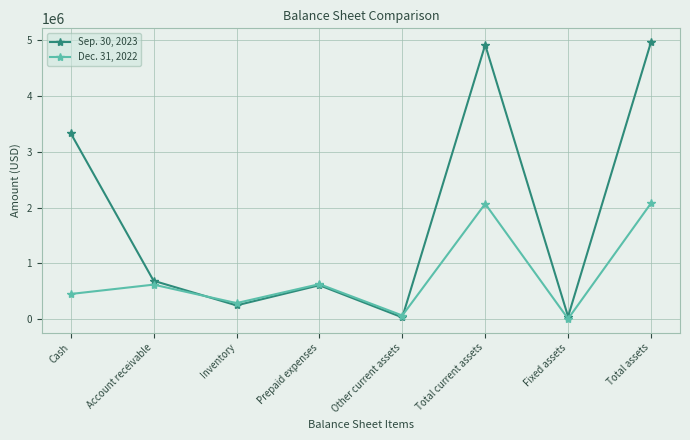

How many data points in Sep. 30, 2023 are less than 689972?

4